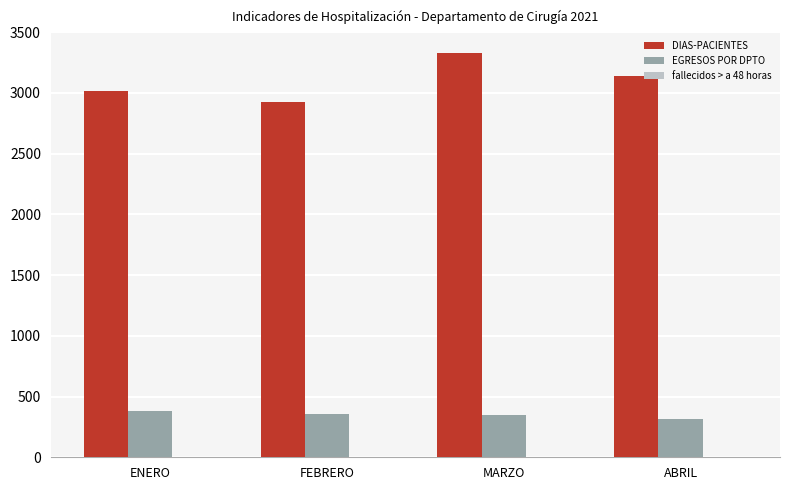

How many categories are shown in the chart?

4